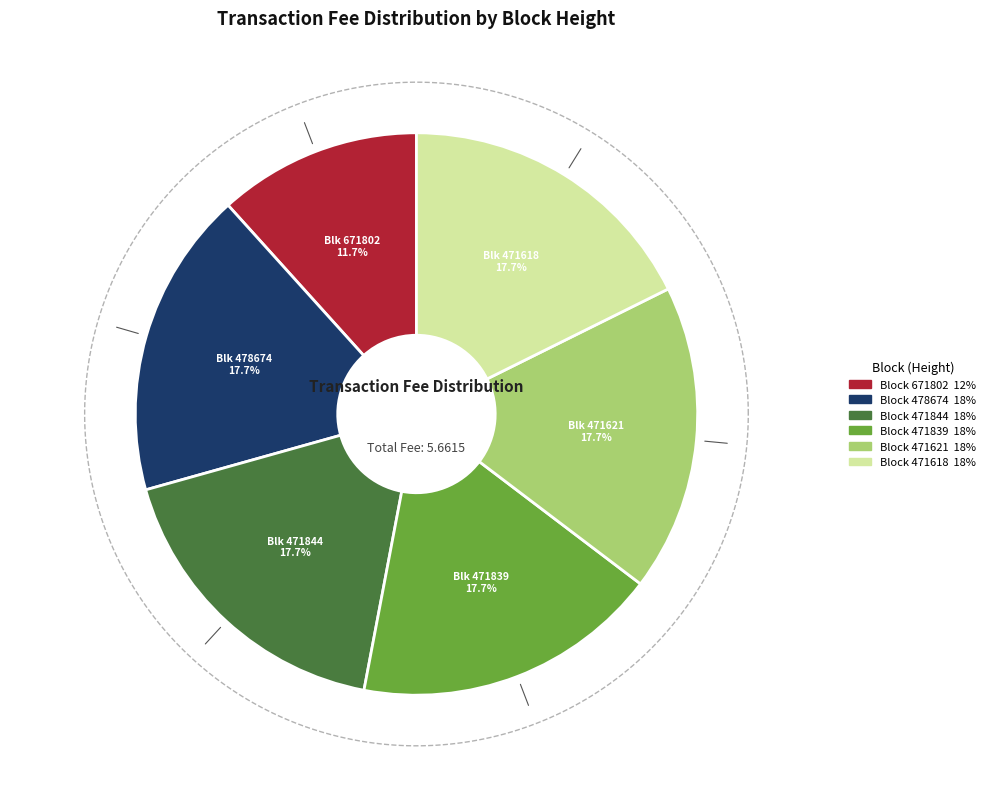

Is 471839 the majority of the pie?

No